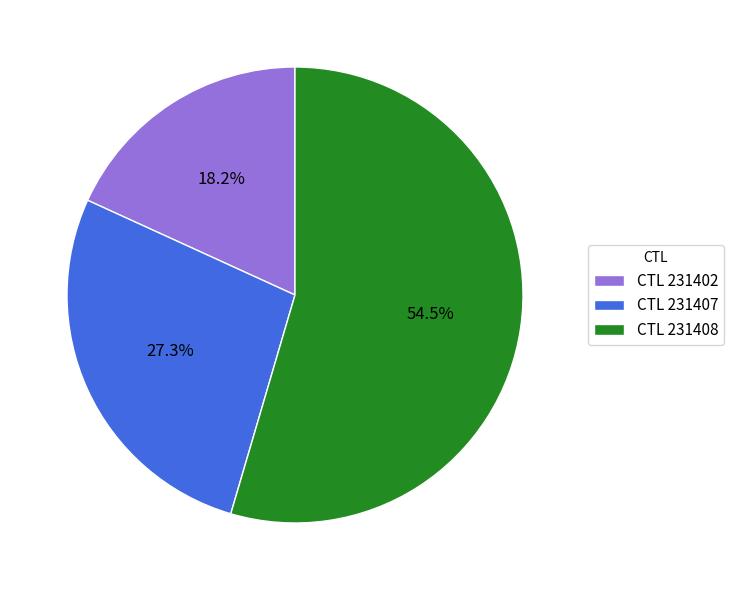

What percentage is NOT represented by CTL 231408?

45.5%